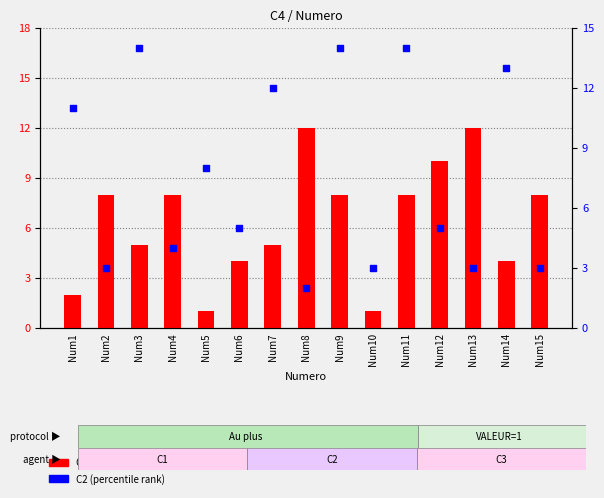

Which series has the largest total across all categories?

C2 (percentile rank)